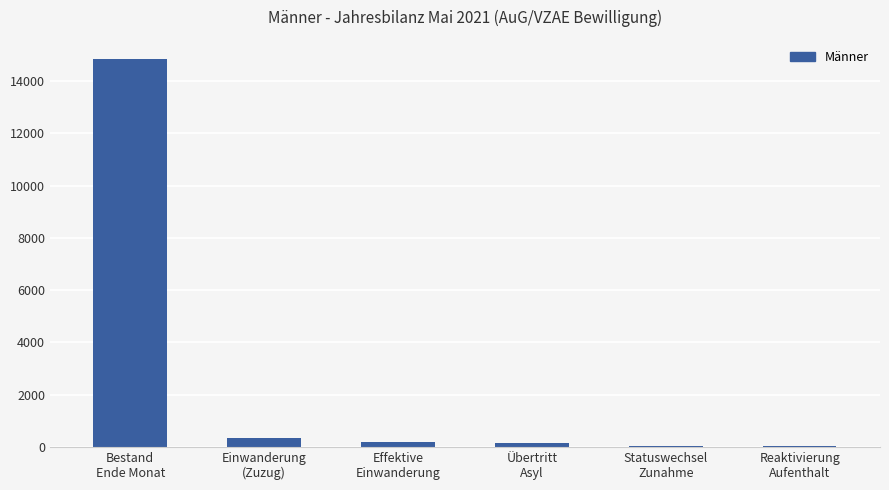

What is the greatest value displayed?

14831